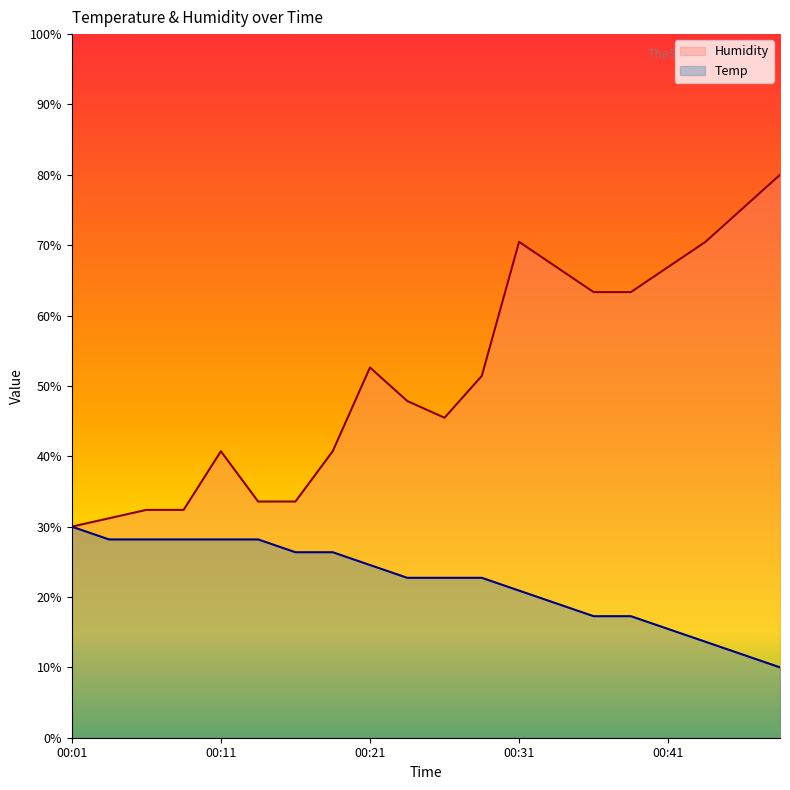

True or false: Temp and Humidity intersect in this chart.

False